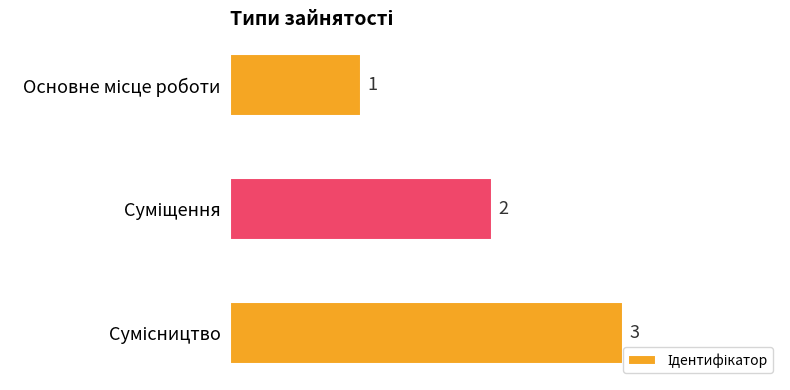

How many distinct data groups are displayed?

1